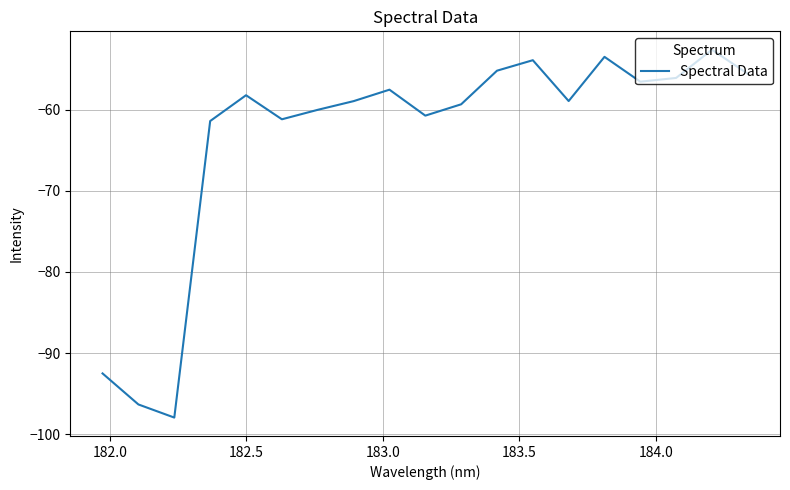

What is the difference between the maximum and minimum values?

45.3